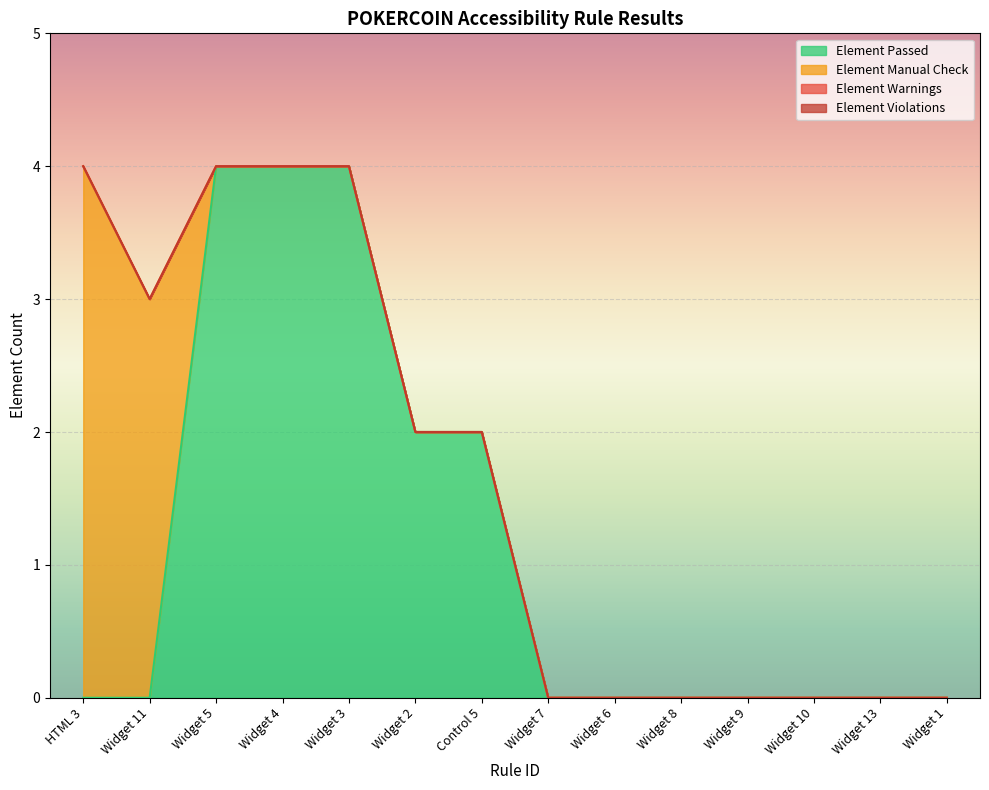

What is the value of the Element Passed point at the 7th from the left?

2